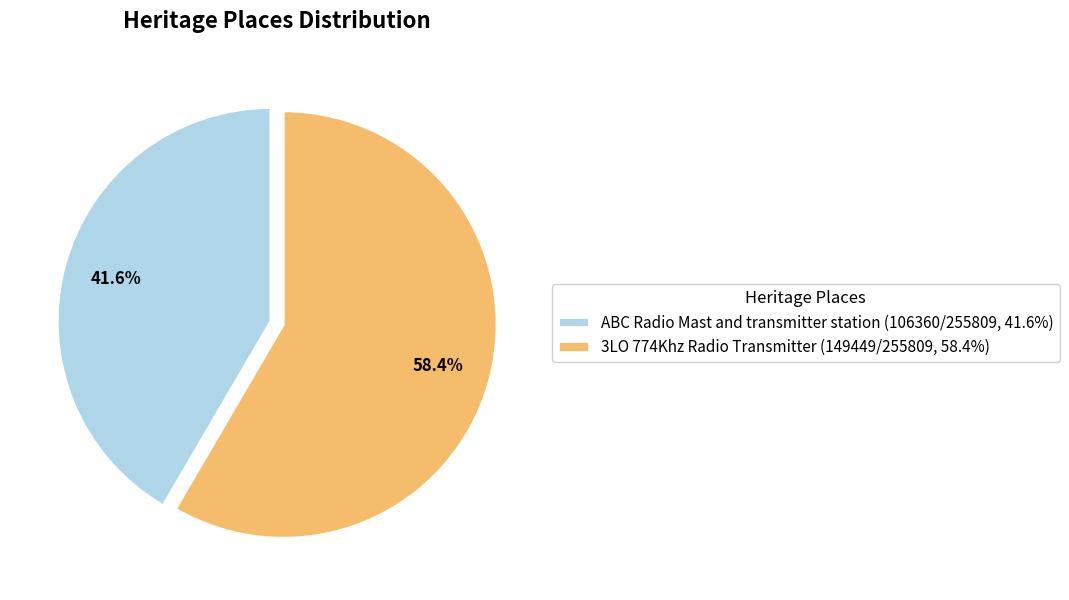

What is the ratio of the value at 3LO 774Khz Radio Transmitter to the value at ABC Radio Mast and transmitter station?

1.4